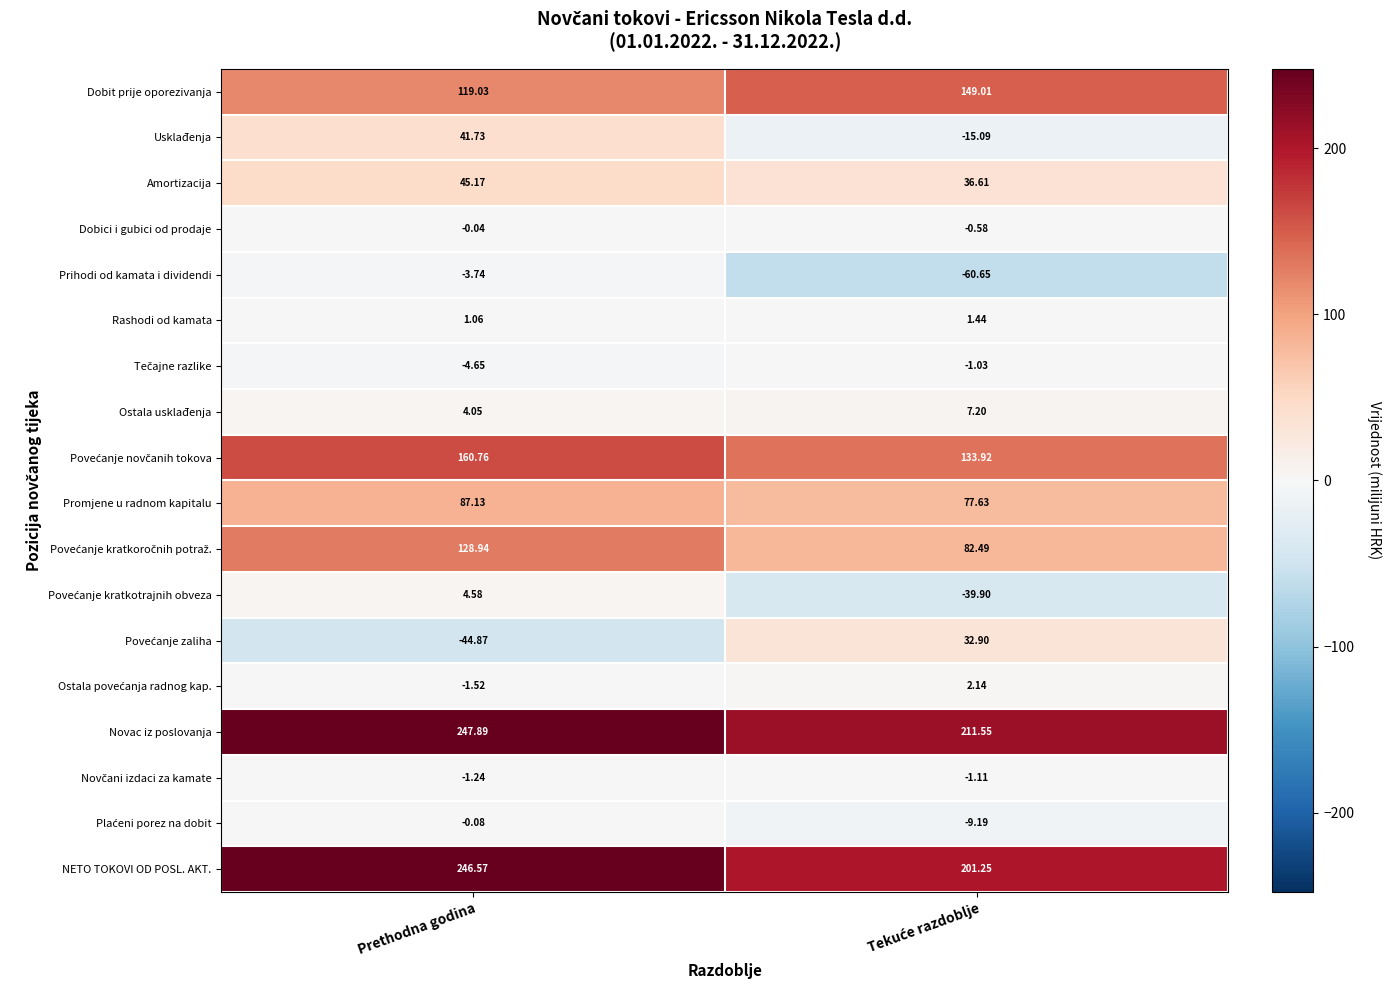

Where does the Amortizacija series first go above 45?

Prethodna godina